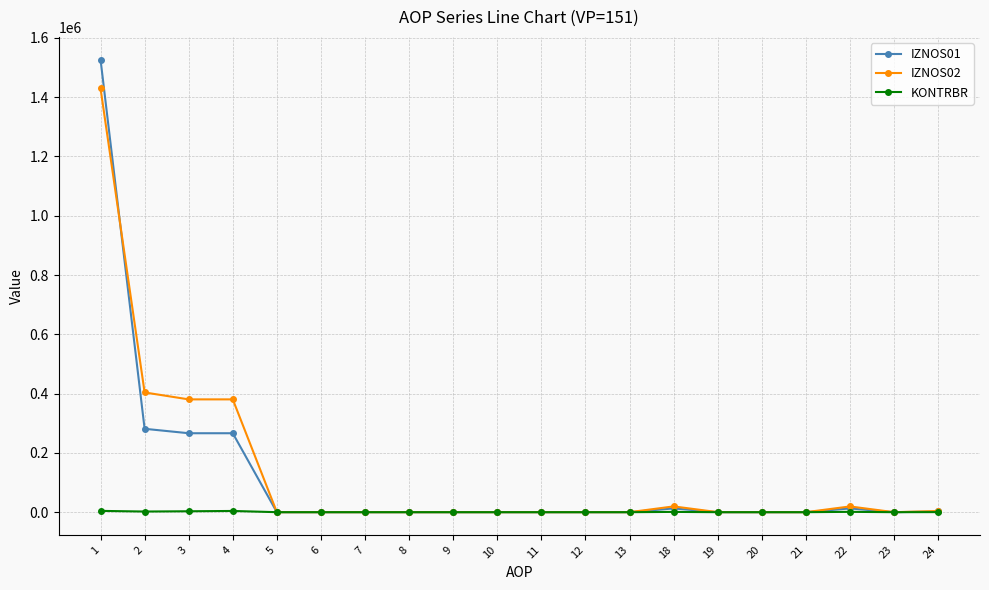

Rank the series by their maximum value, from highest to lowest.

IZNOS01, IZNOS02, KONTRBR